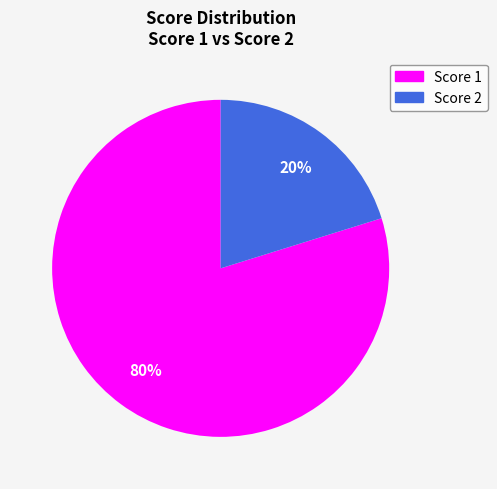

Rank the categories by value from highest to lowest.

Score 1, Score 2